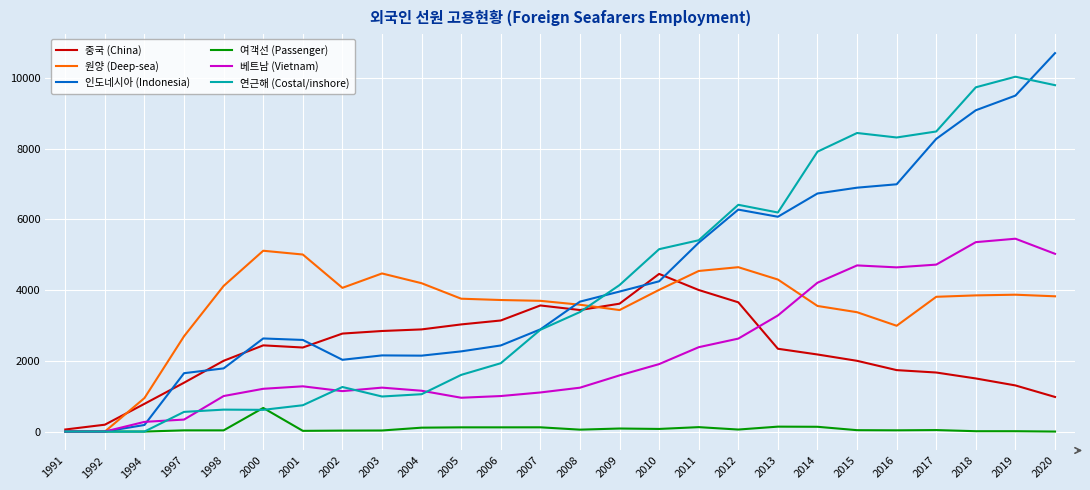

The 연근해 (Costal/inshore) series shows 4141 at 2009. True or false?

True